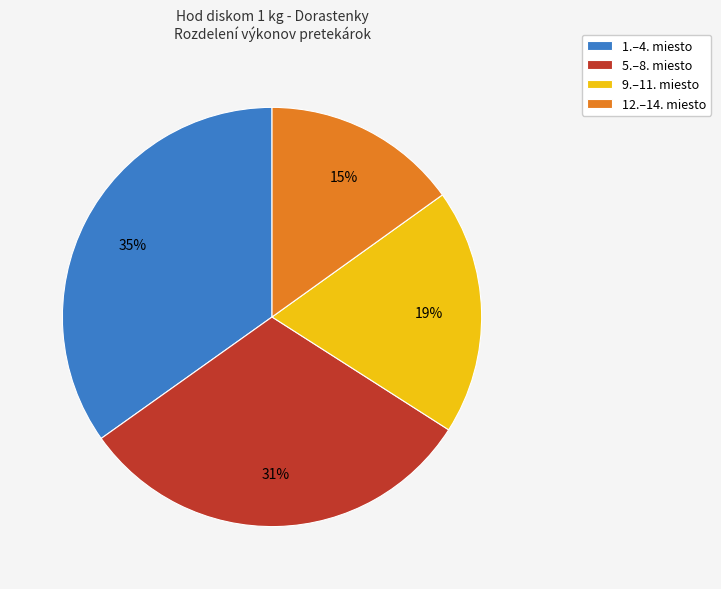

Combined, do 12.–14. miesto and 5.–8. miesto account for over 50%?

No